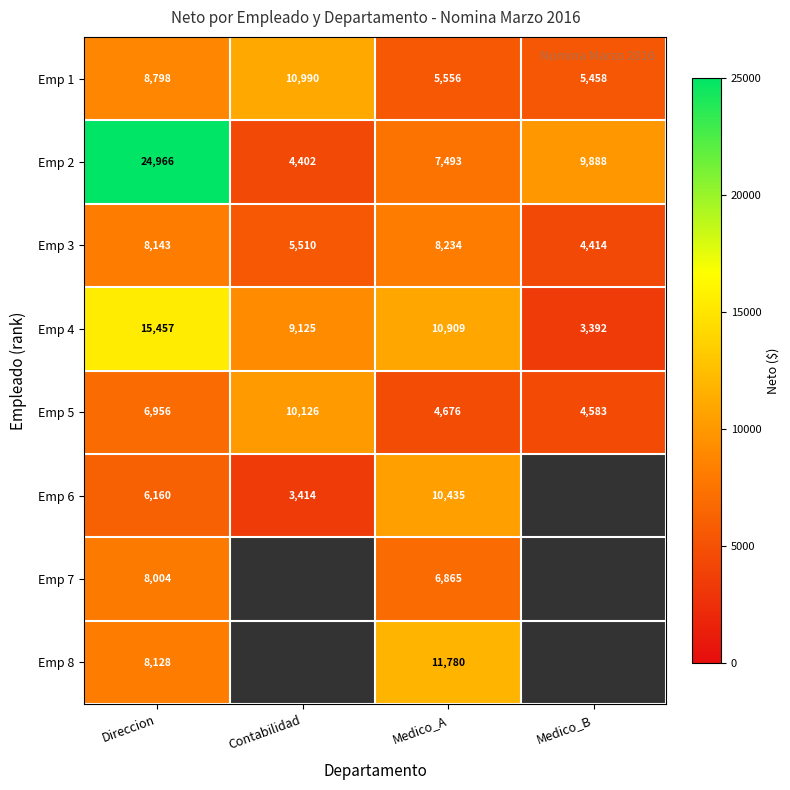

True or false: Emp 7 has a value of 14246.5 at Direccion.

False